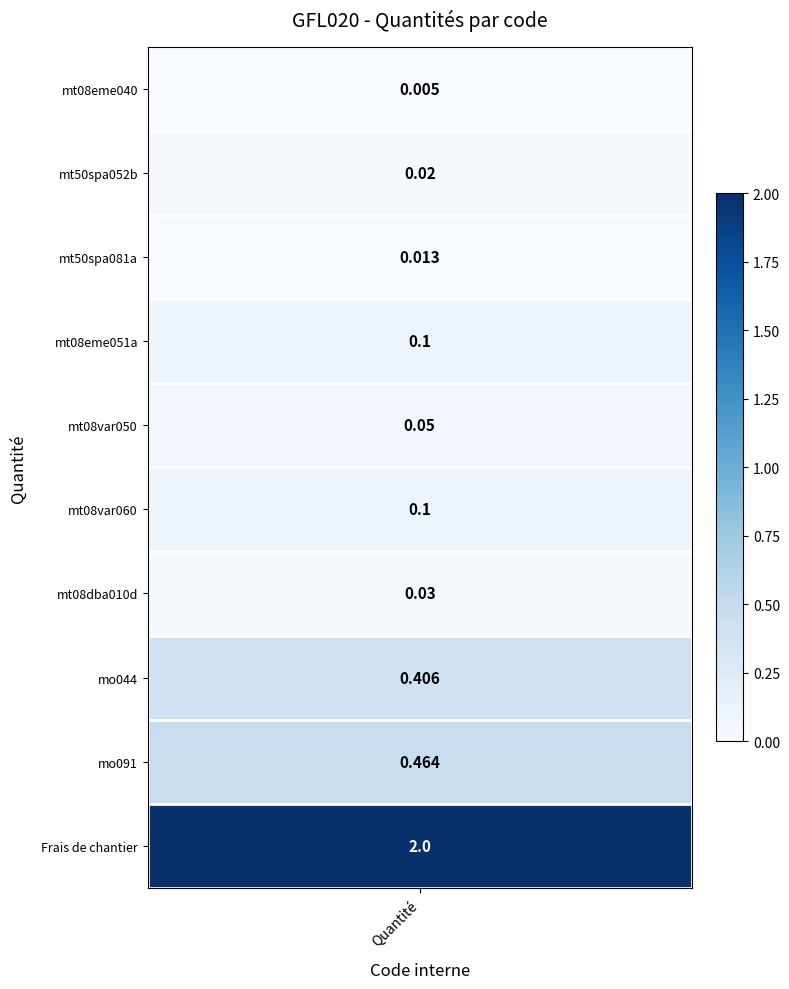

What is the approximate value at mt08var060?

0.1